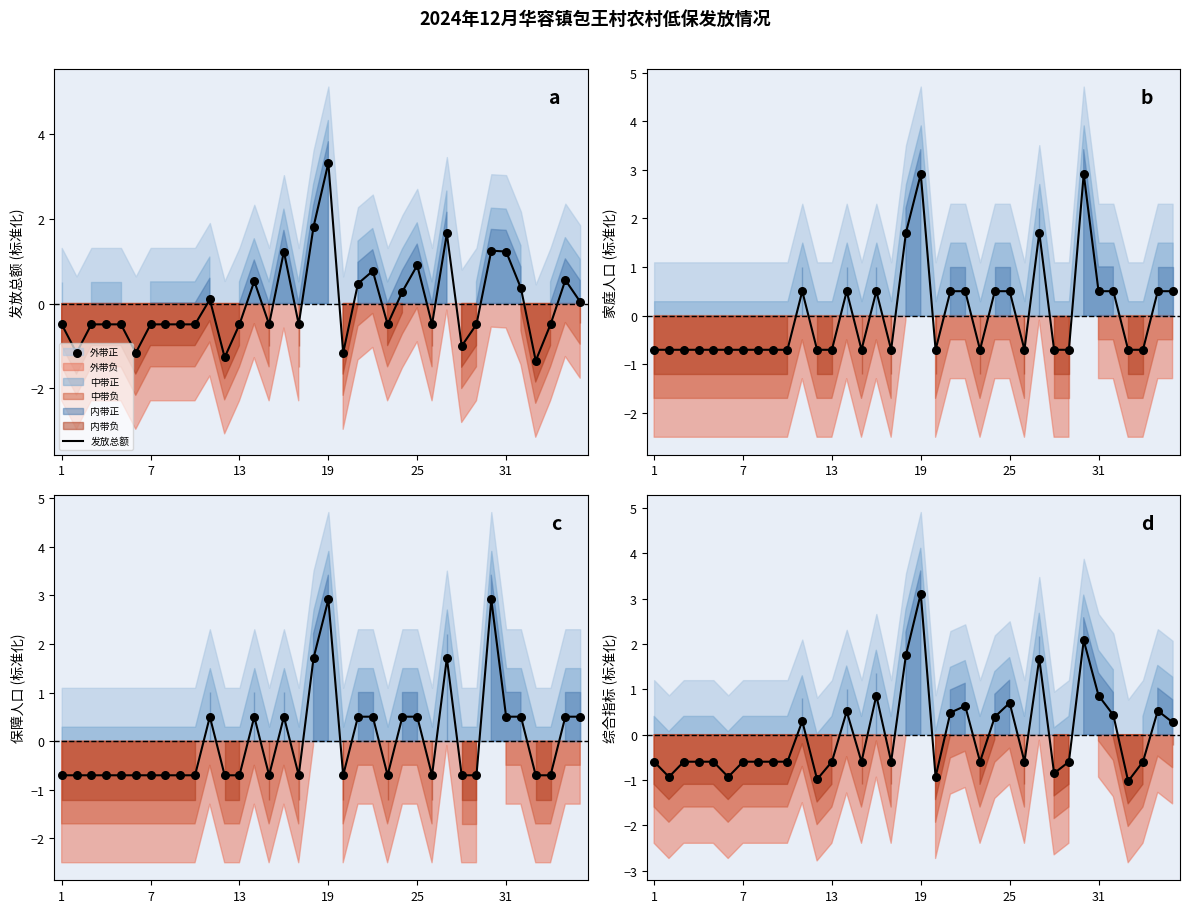

Which series has the largest total across all categories?

家庭人口